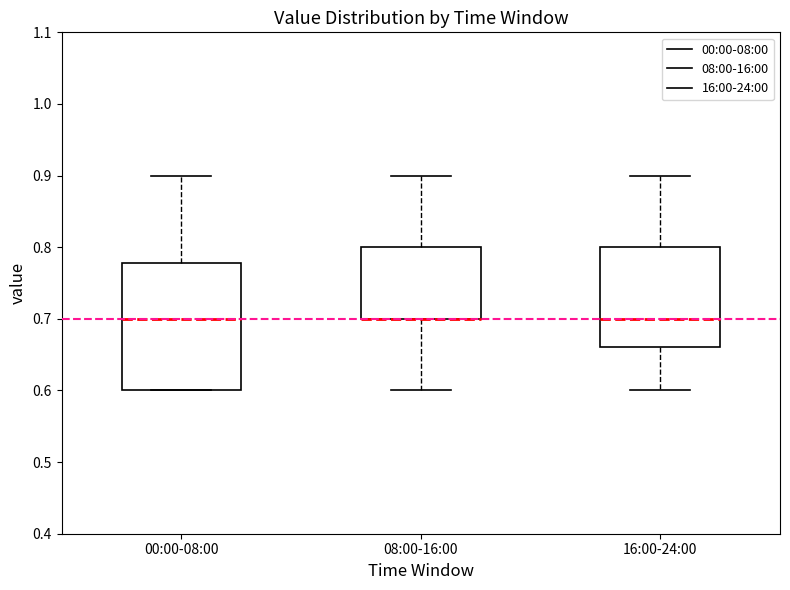

Where does the upper whisker of the box for 08:00-16:00 end on the y-axis? The values are not printed on the chart, so give them approximately, as read against the axis.

0.90